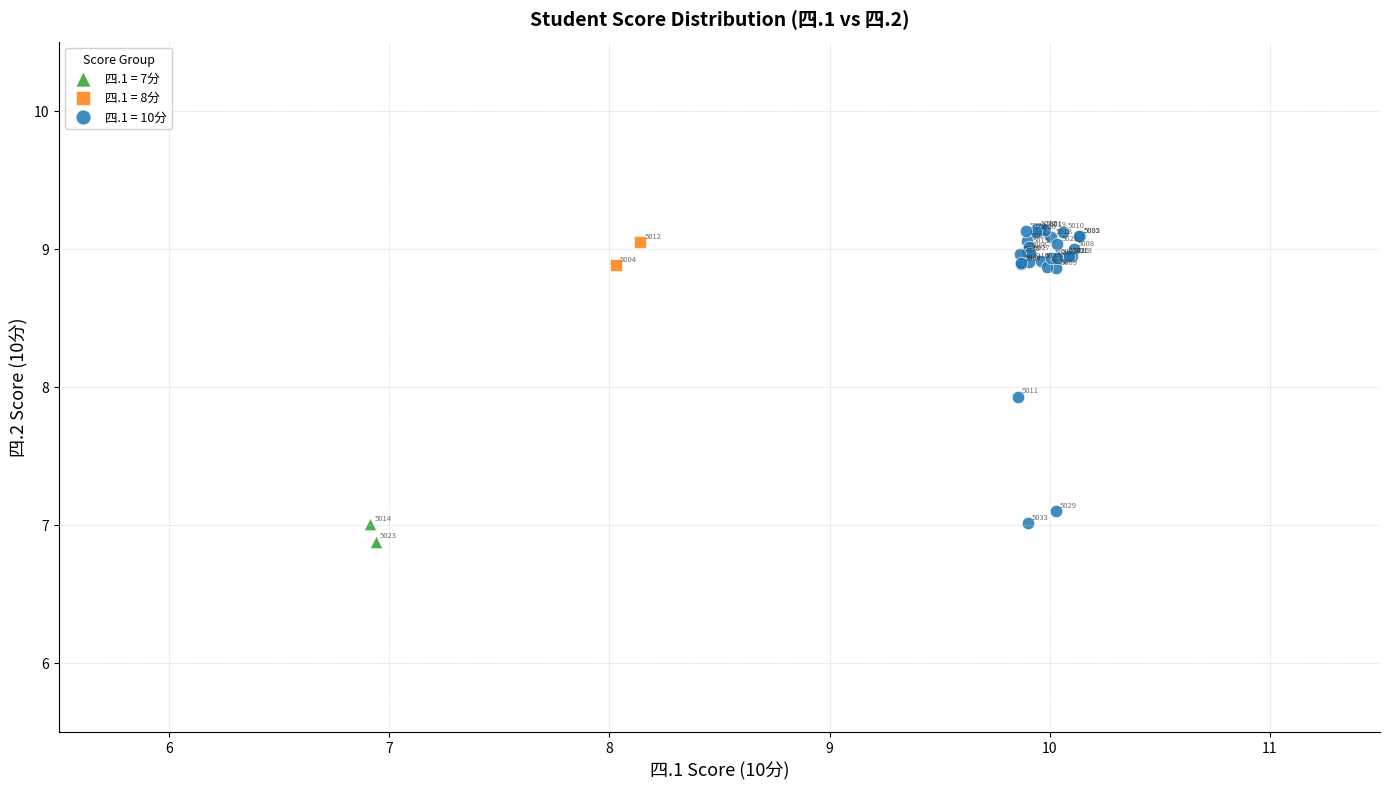

What are all the series names shown in the legend?

四.1 = 7分, 四.1 = 8分, 四.1 = 10分